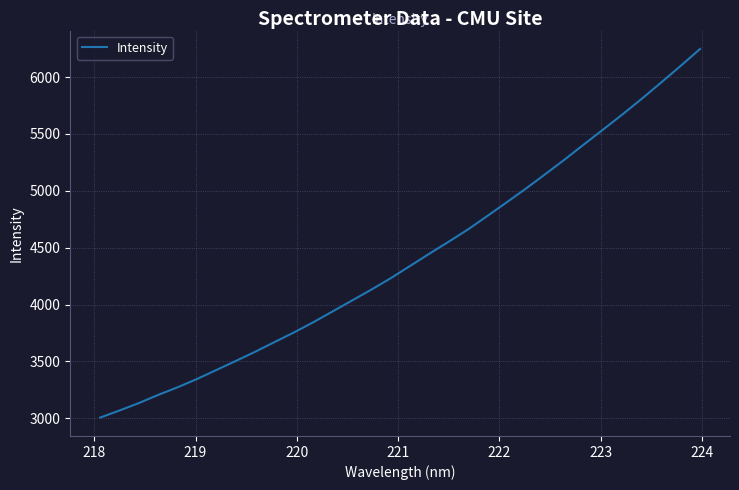

What is the difference between the maximum and minimum values?

3241.0